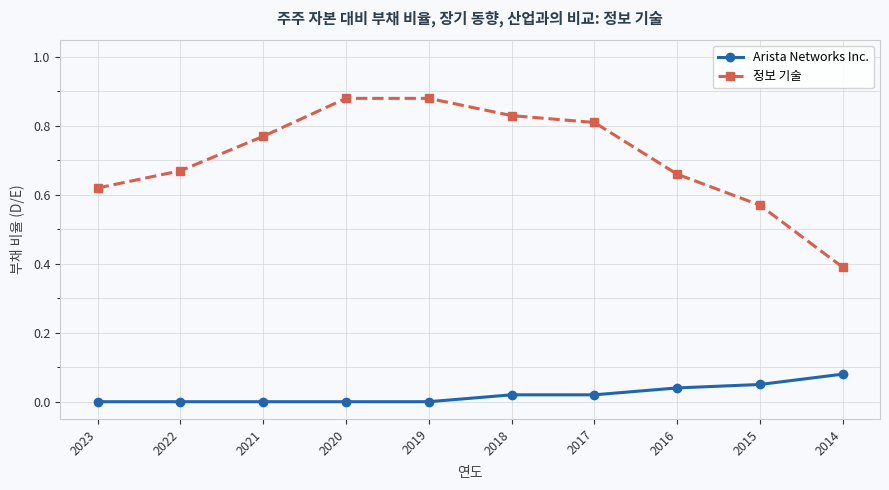

Is the value of 정보 기술 at 2021 greater than the value of Arista Networks Inc. at 2014?

Yes